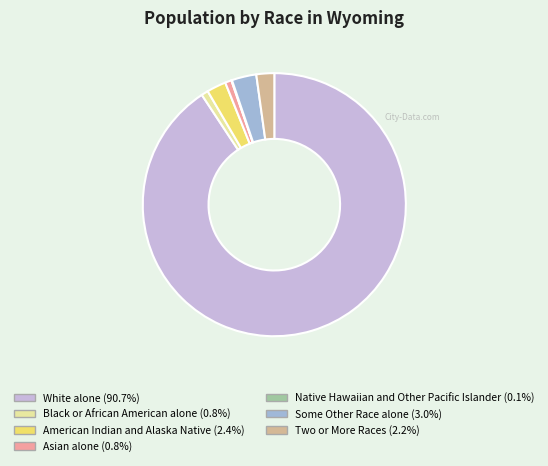

Which slice is the largest?

White alone